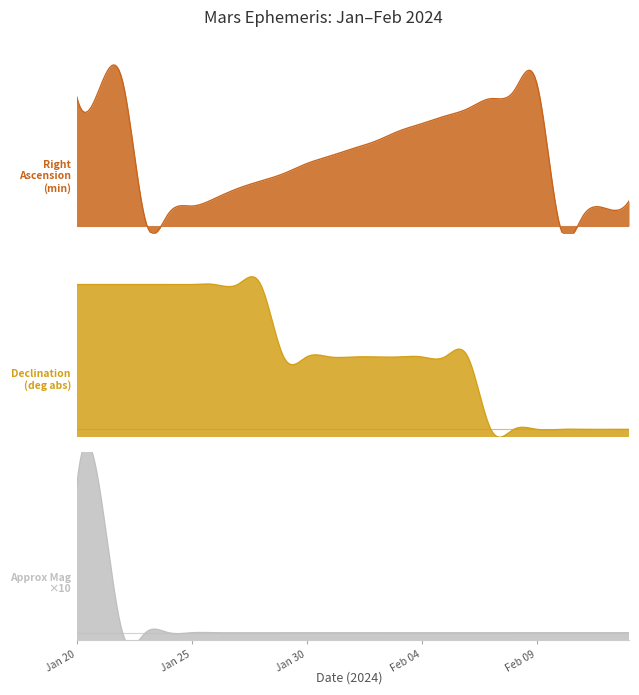

What is the maximum value for Approx Mag?

1.4